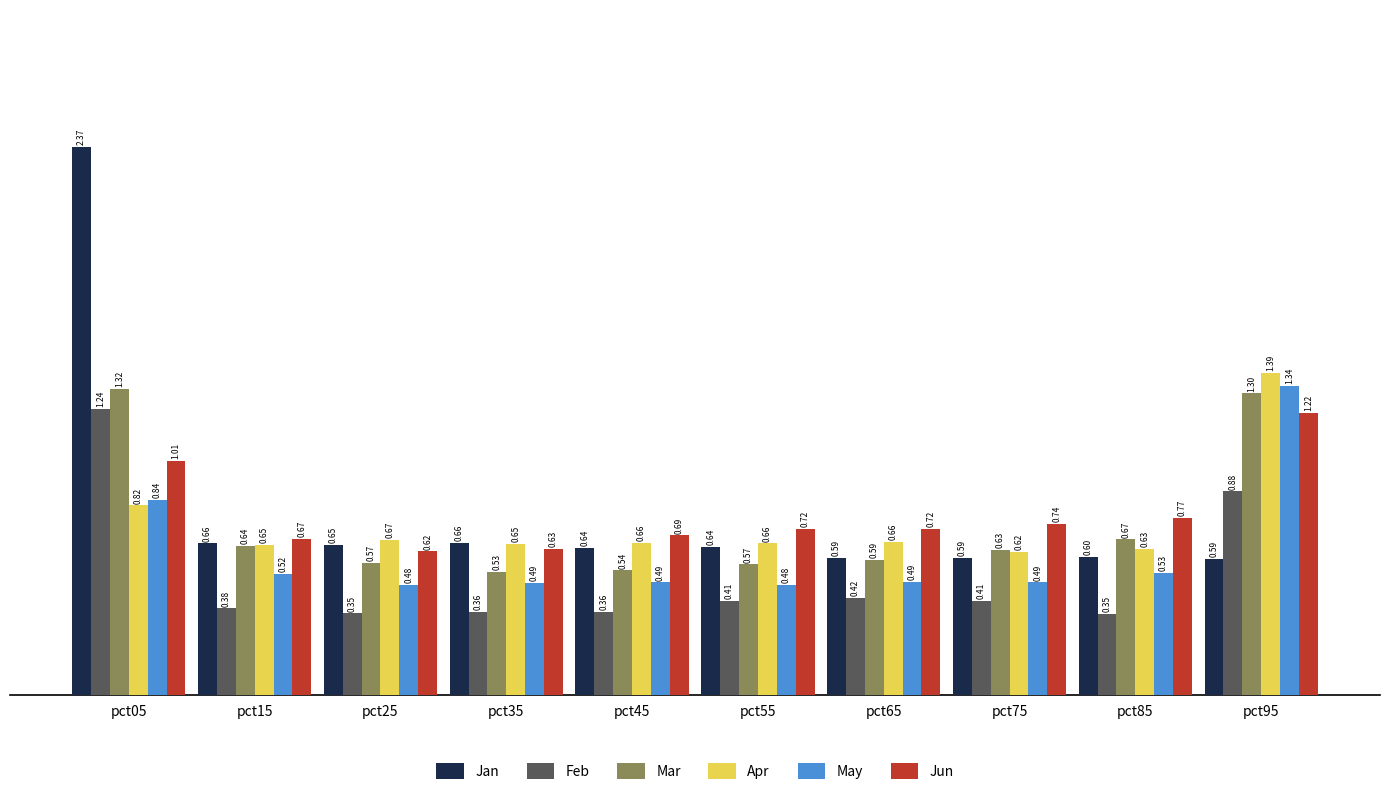

Count the number of categories in the chart.

10